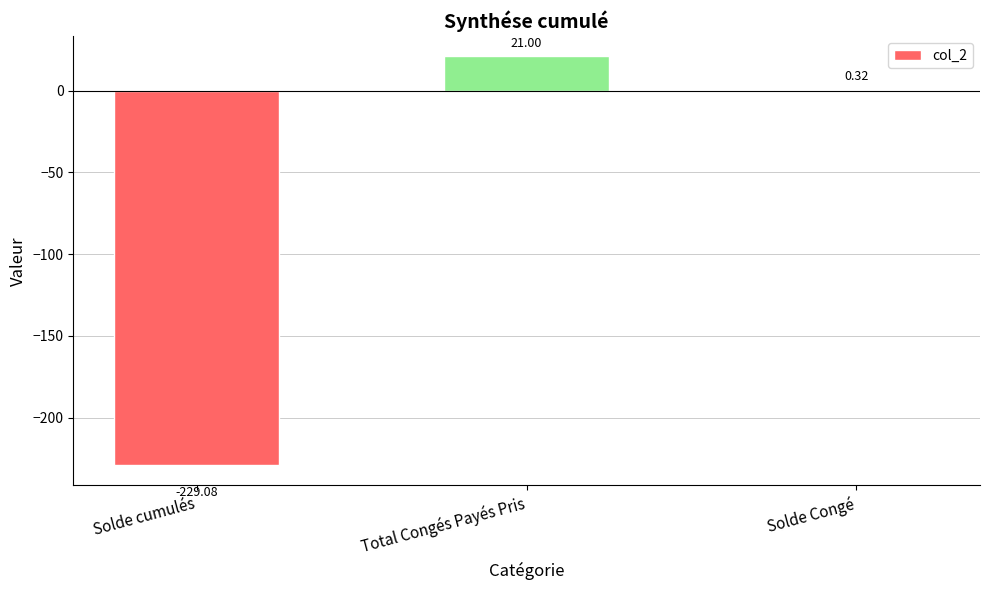

At which label is the value closest to -104?

Solde Congé